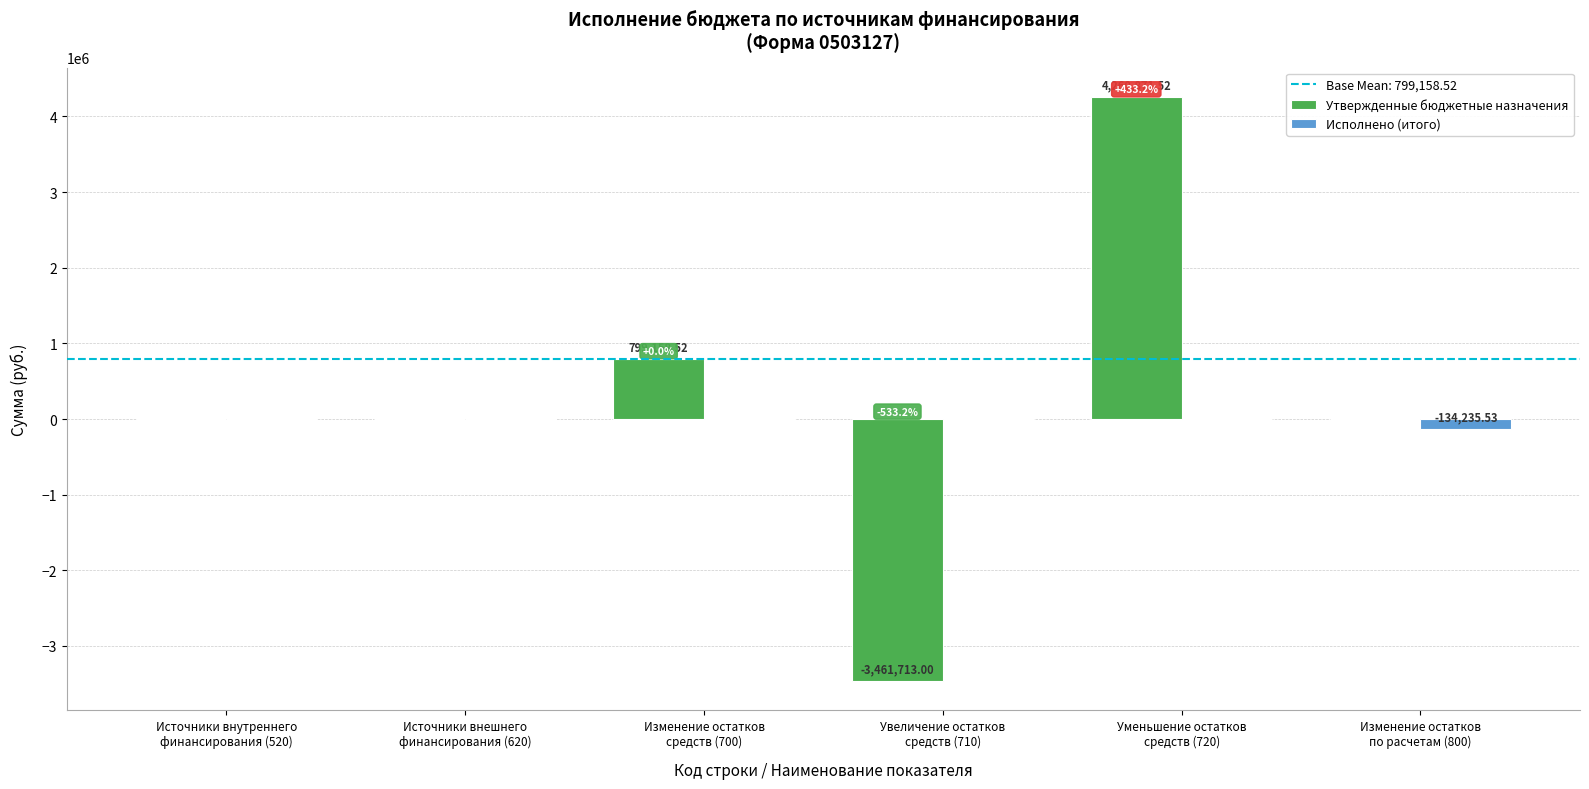

Which series has the largest total across all categories?

Утвержденные бюджетные назначения